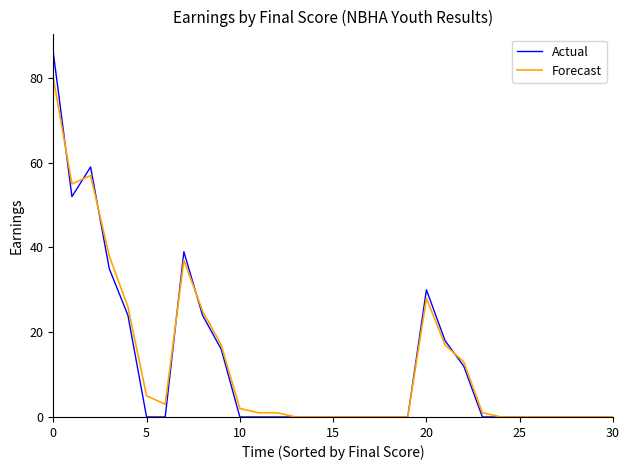

What is the maximum value shown in the chart?

86